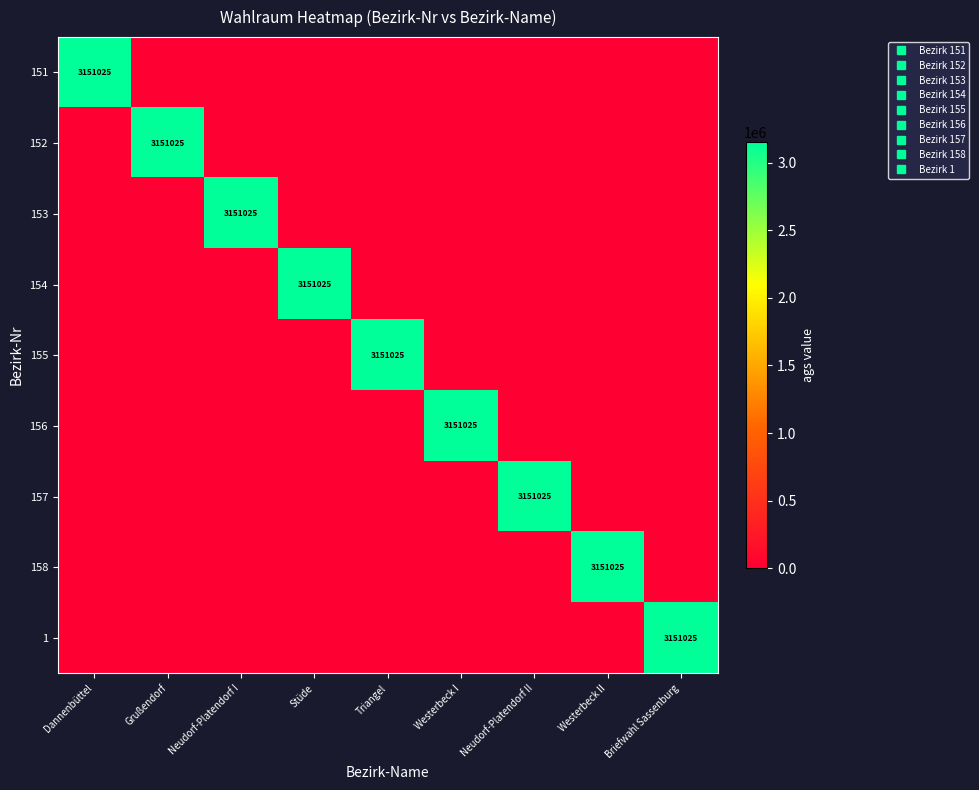

The 153 series shows -1886108 at Neudorf-Platendorf II. True or false?

False